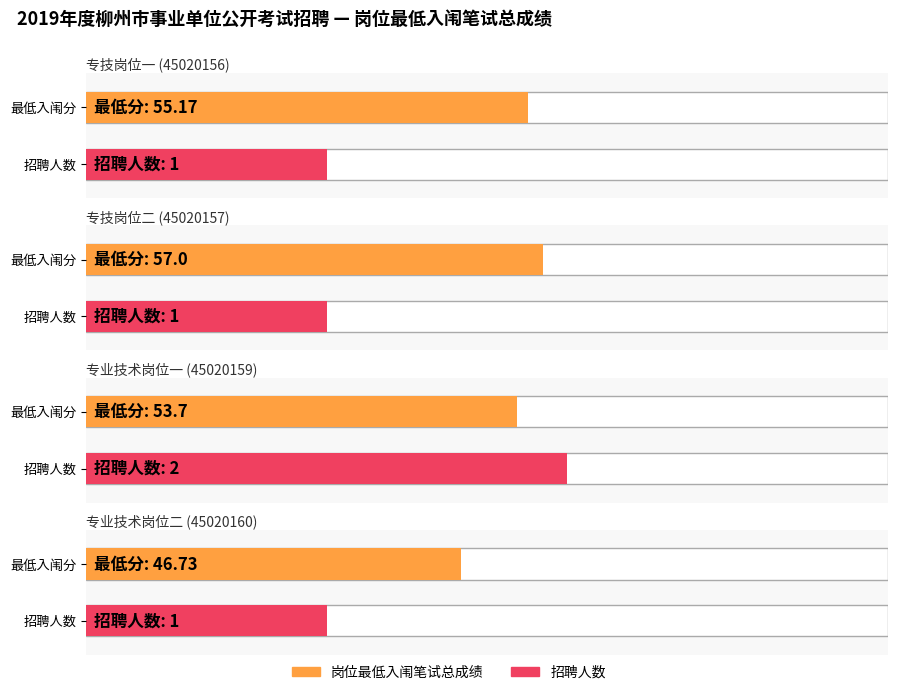

Reading right to left, transcribe all the data shown in this chart.

46.7	53.7	57.0	55.2